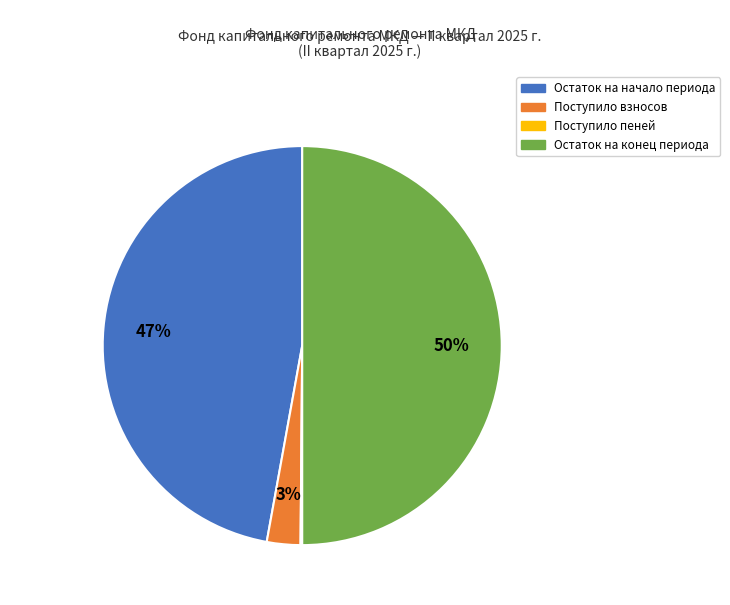

To the nearest percent, what is the difference between the largest and smallest slice percentages?

50%